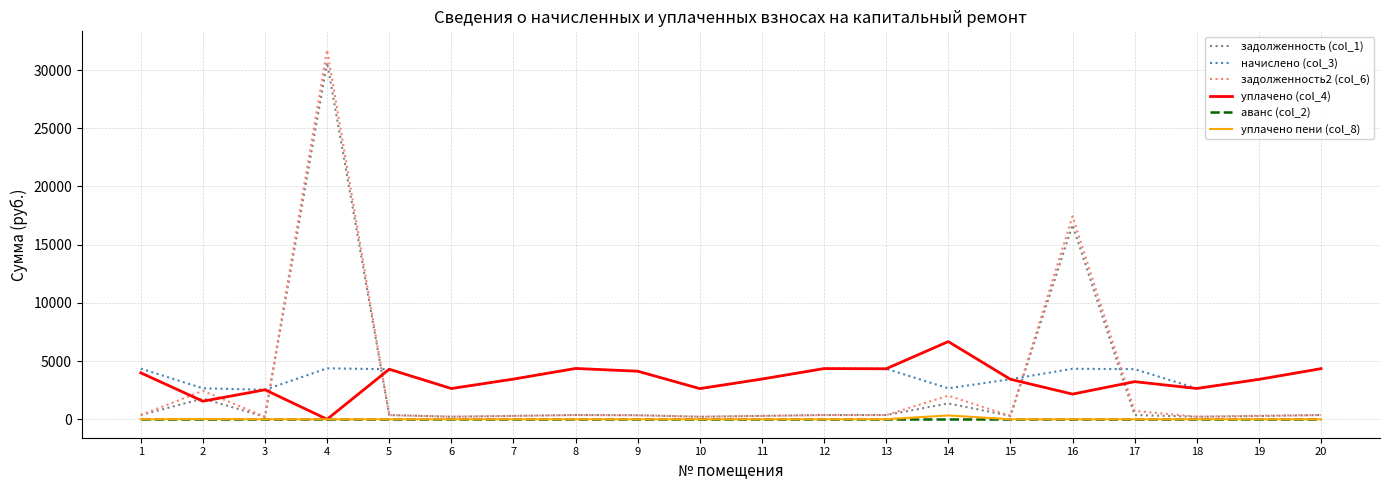

Which series has the widest spread of values?

задолженность2 (col_6)